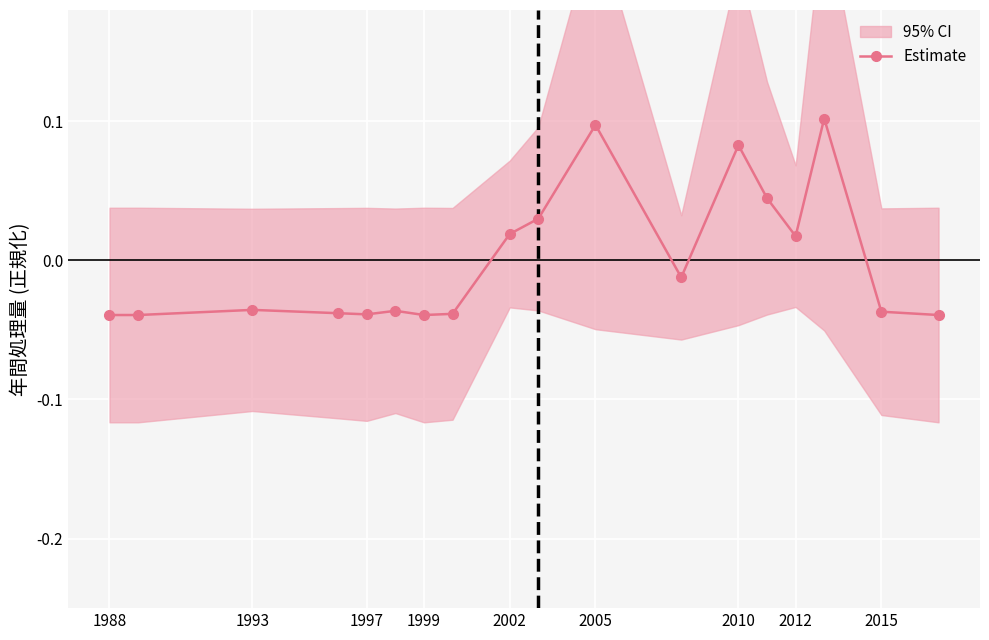

How many negative values does the Estimate series have?

11